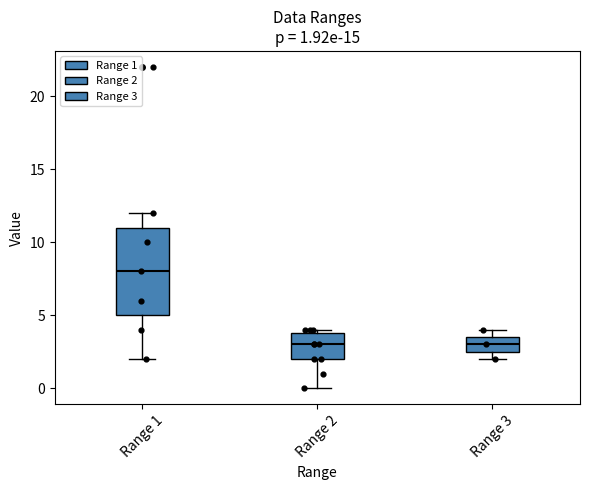

Comparing the boxes themselves (not the whiskers), which one is the tallest?

Range 1